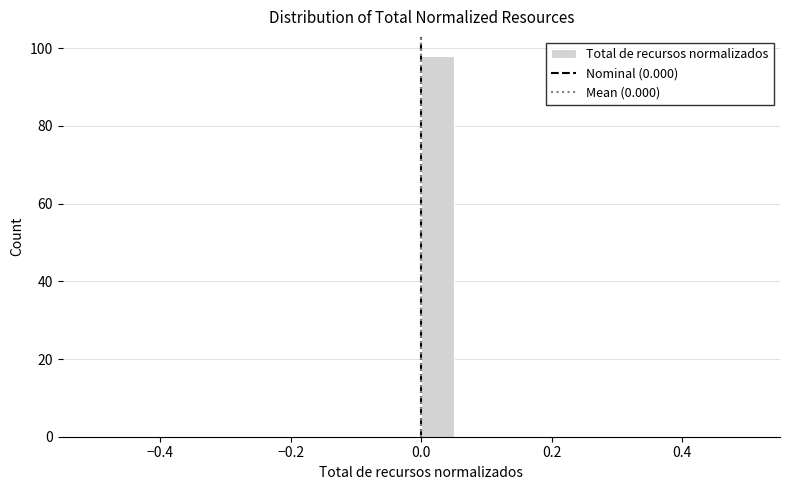

Around what value on the x-axis is the tallest bar? Give the approximate position of its centre, as read against the axis.

0.02